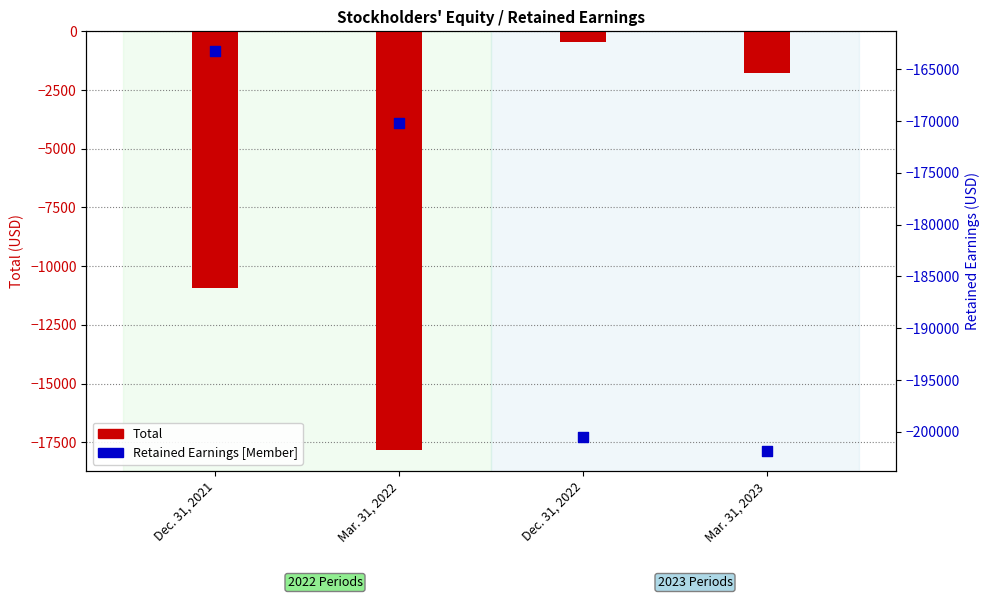

Which series contains the highest Y value?

Total